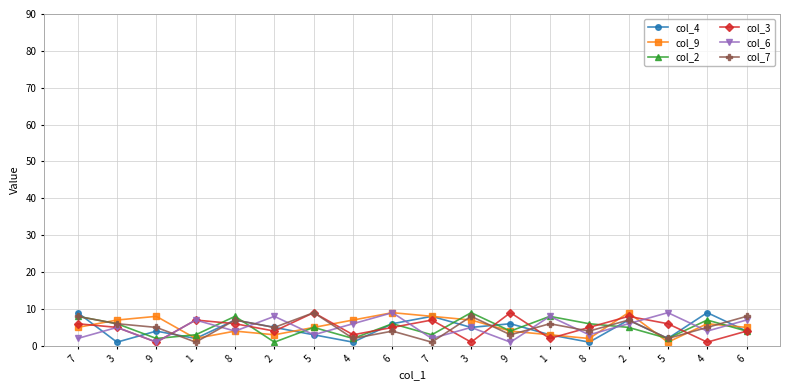

What is the difference between the highest and lowest values at 8?

4